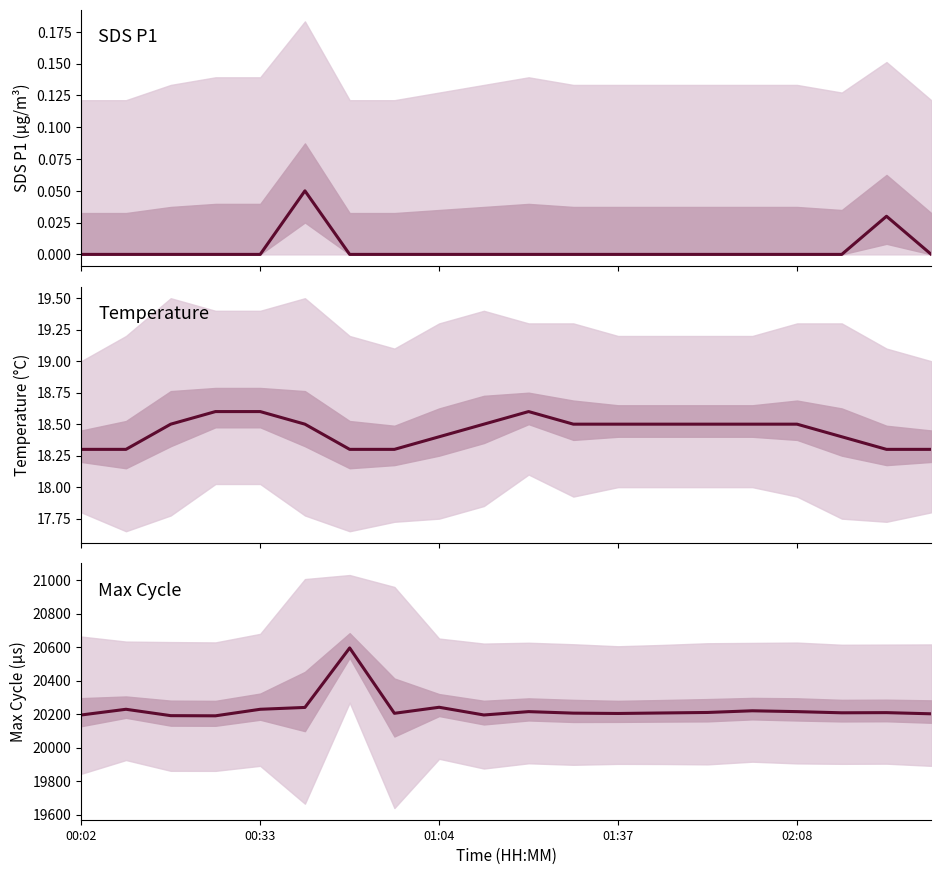

Does the chart have visible grid lines?

No